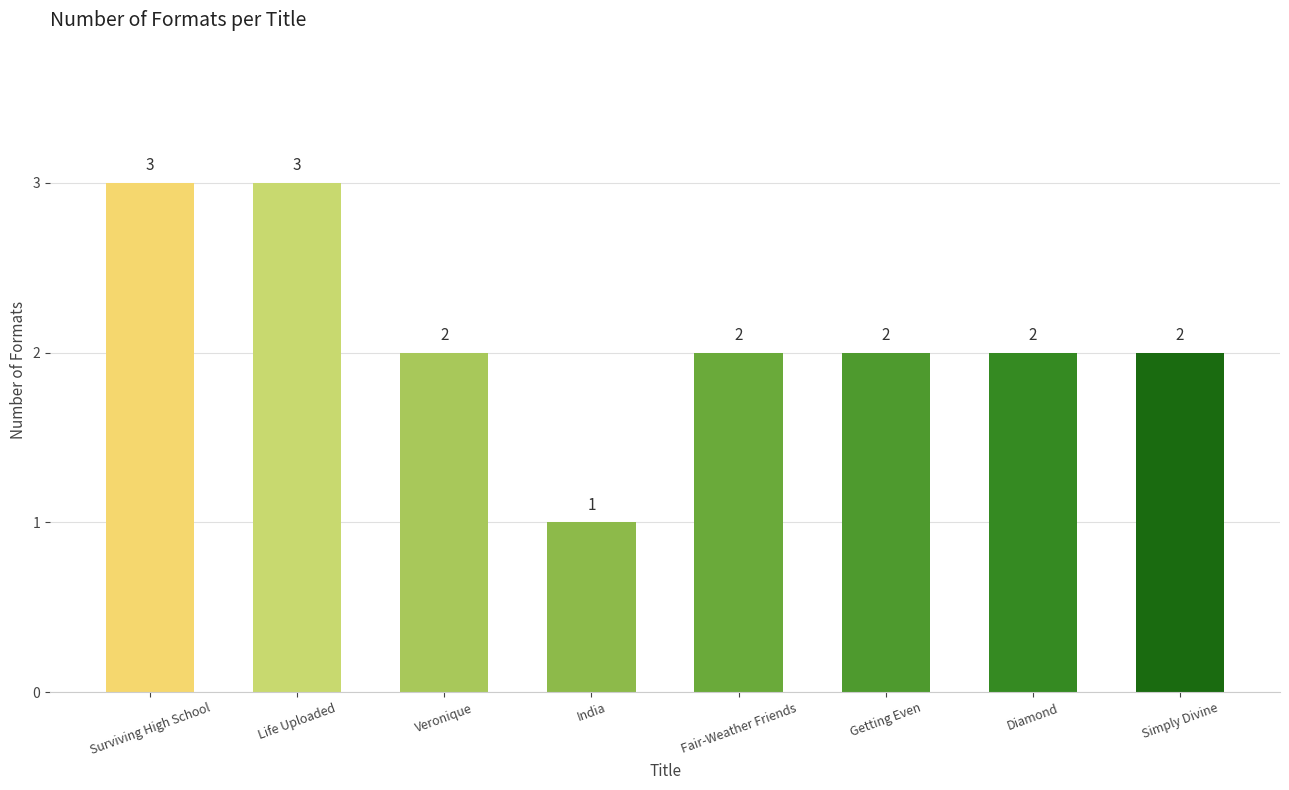

What is the change in value from Life Uploaded to Simply Divine?

-1